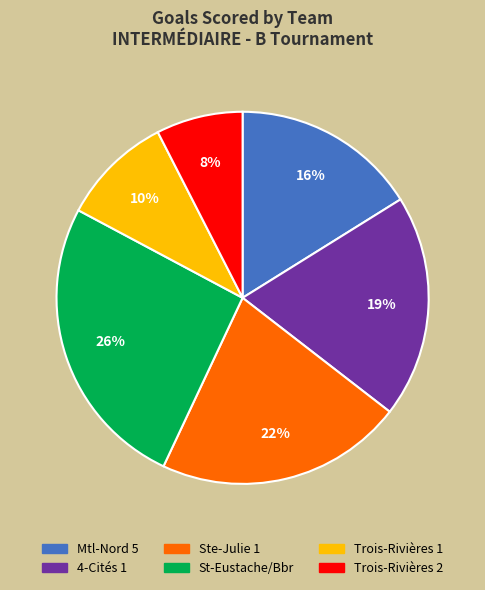

Count the number of slices in the pie.

6